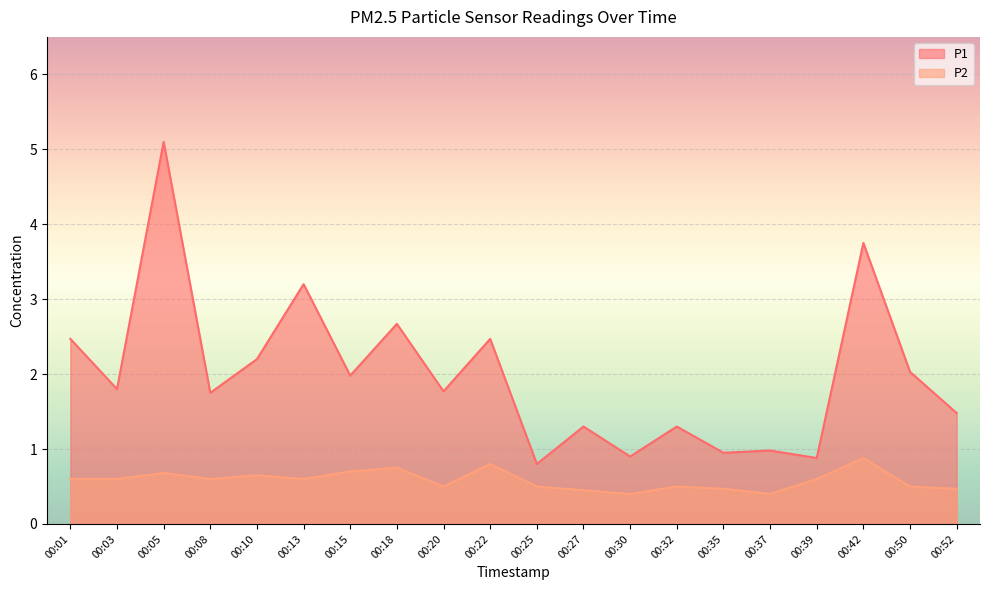

What is the difference between the P2 values at 00:22 and 00:52?

0.3